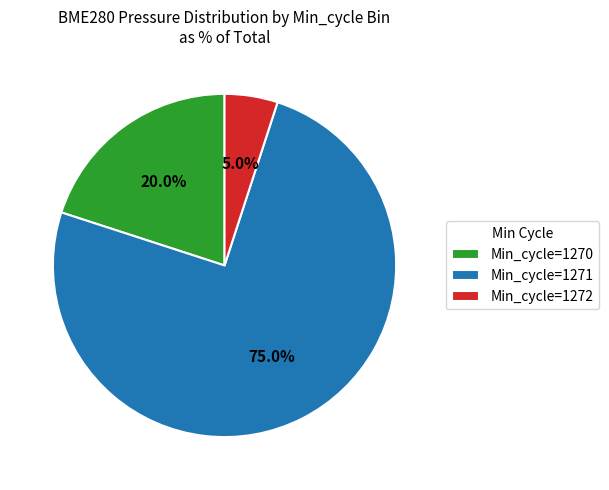

Between Min_cycle=1270 and Min_cycle=1271, which is larger?

Min_cycle=1271